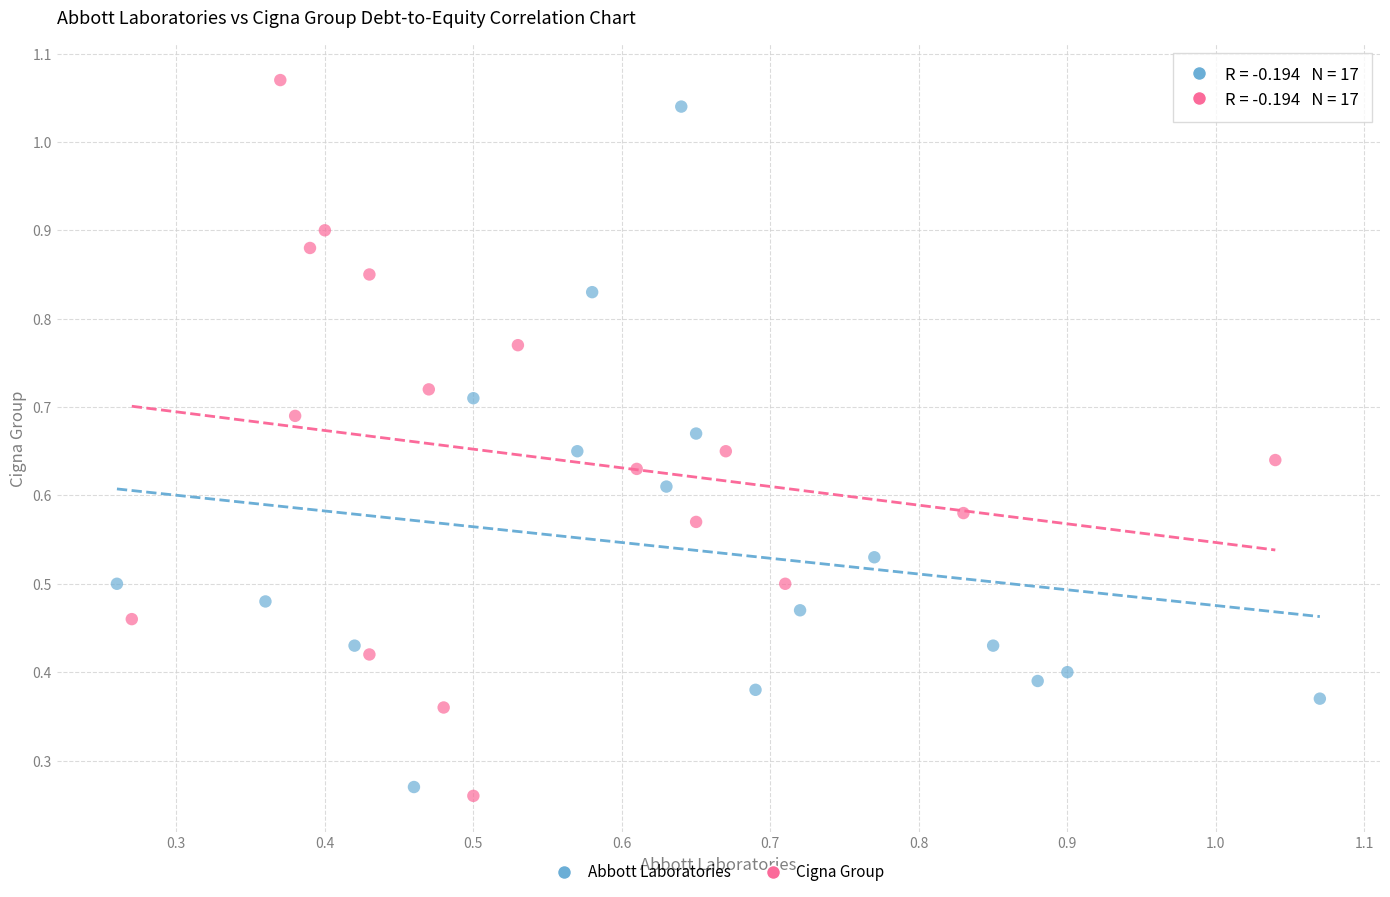

Which series has the largest Y range (max minus min)?

Cigna Group